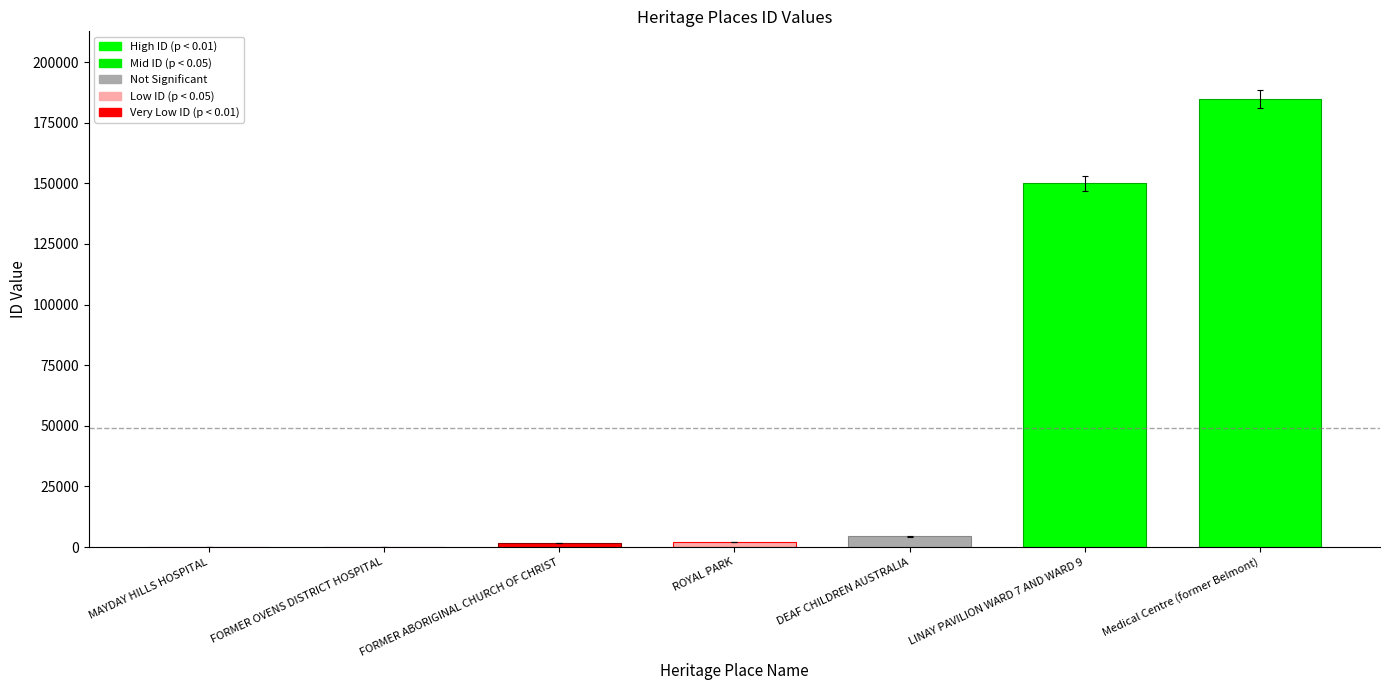

Where is the data nearest to the value 92506?

LINAY PAVILION WARD 7 AND WARD 9